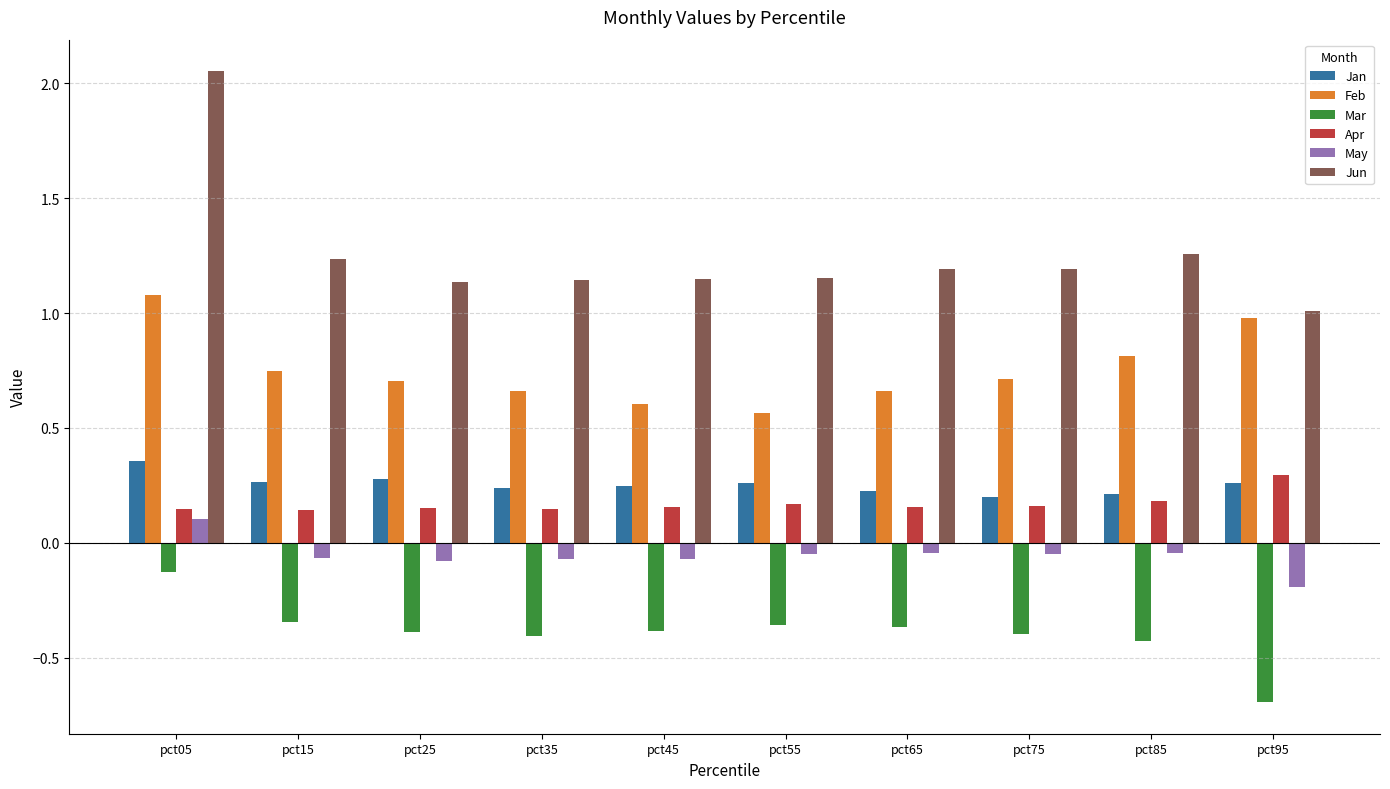

Is the value of Jan at pct65 greater than the value of Feb at pct05?

No